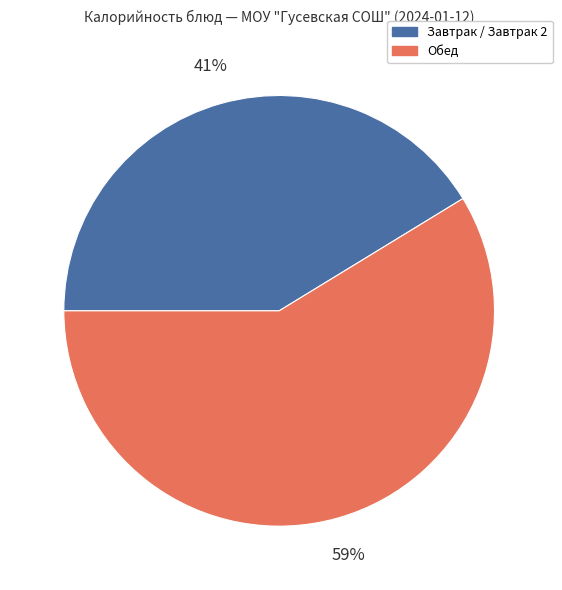

Does any single category account for the majority?

Yes